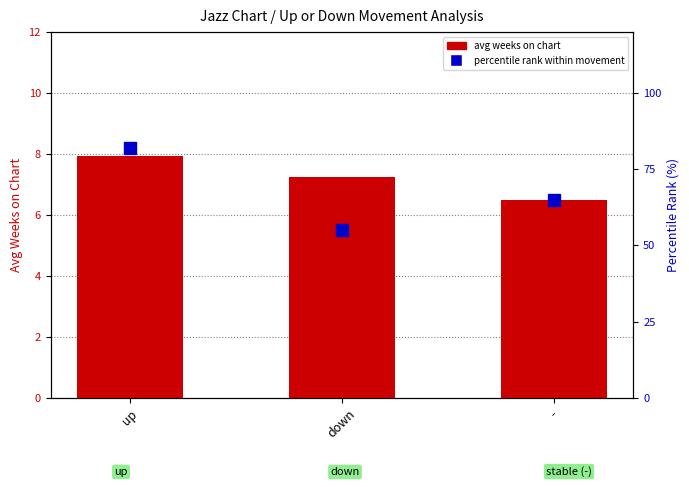

How many categories are shown in the chart?

3